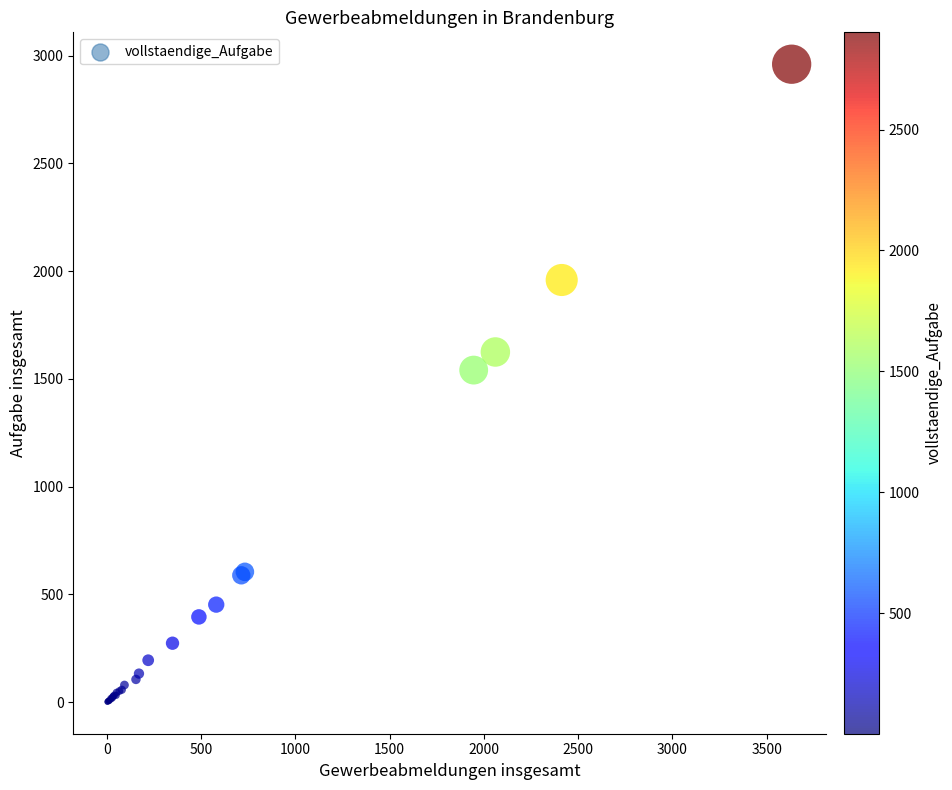

What Y value in the scatter plot is closest to 1481?

1541